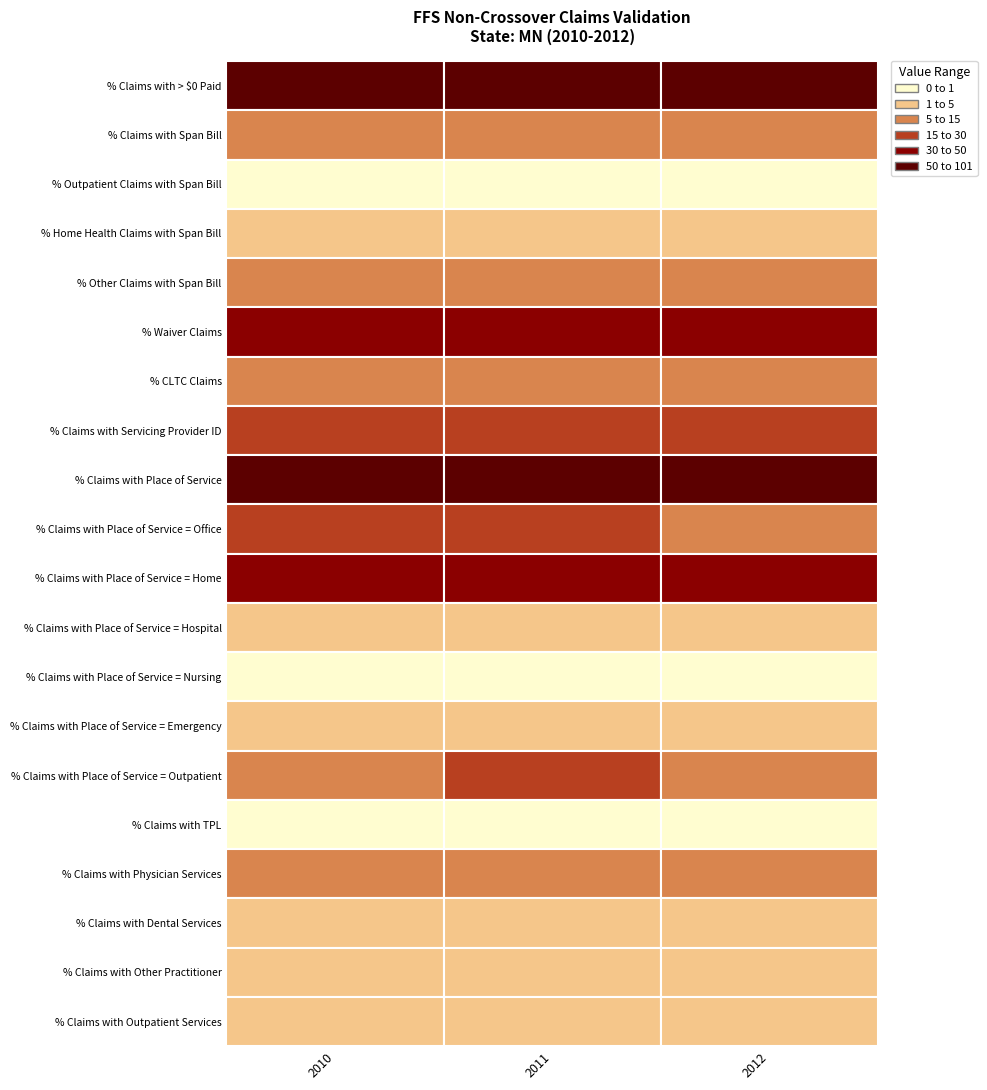

Reading left to right, list all the values displayed in this chart.

% Claims with > $0 Paid: 100.0	100.0	100.0
% Claims with Span Bill: 7.5	7.1	7.5
% Outpatient Claims with Span Bill: 0.2	0.2	0.2
% Home Health Claims with Span Bill: 1.9	1.6	2.8
% Other Claims with Span Bill: 7.9	7.5	7.9
% Waiver Claims: 32.1	30.9	30.9
% CLTC Claims: 12.6	12.1	12.2
% Claims with Servicing Provider ID: 25.5	24.9	25.3
% Claims with Place of Service: 87.7	87.9	87.7
% Claims with Place of Service = Office: 16.2	15.6	14.2
% Claims with Place of Service = Home: 43.3	43.4	44.7
% Claims with Place of Service = Hospital: 2.2	2.3	2.2
% Claims with Place of Service = Nursing: 0.1	0.1	0.1
% Claims with Place of Service = Emergency: 1.1	1.3	1.3
% Claims with Place of Service = Outpatient: 14.5	15.1	14.4
% Claims with TPL: 0.4	0.5	0.5
% Claims with Physician Services: 8.5	8.4	7.7
% Claims with Dental Services: 2.8	2.6	2.2
% Claims with Other Practitioner: 2.2	2.2	2.1
% Claims with Outpatient Services: 3.7	4.0	3.7